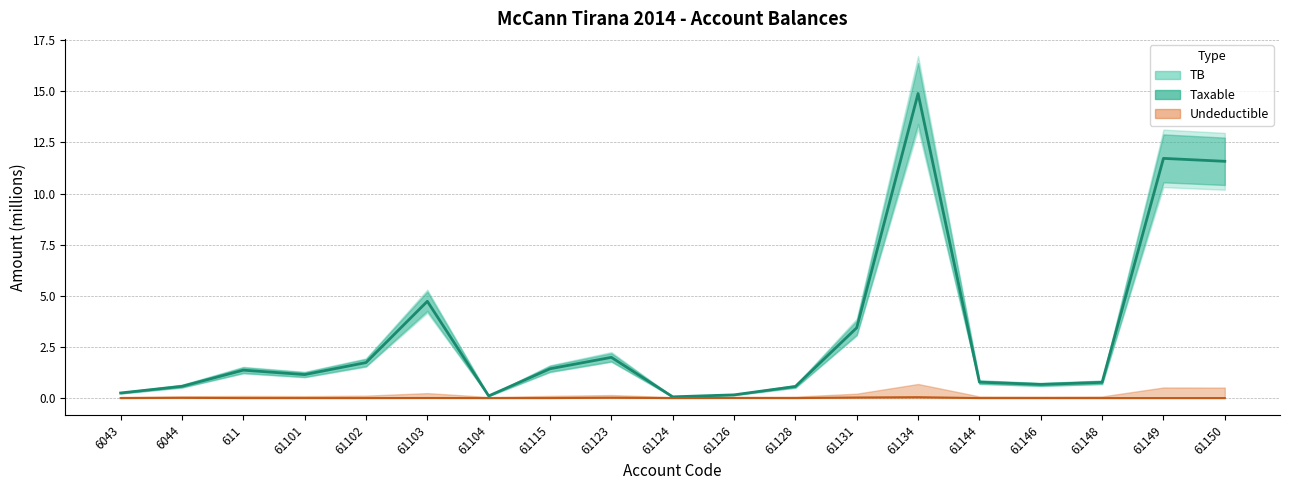

Which category has the lowest value in the Undeductible (central) series?

6043